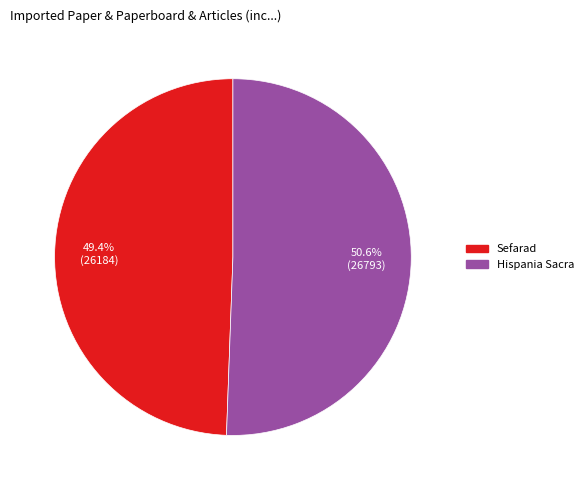

Approximately how many times larger is the value at Sefarad compared to Hispania Sacra?

1.0